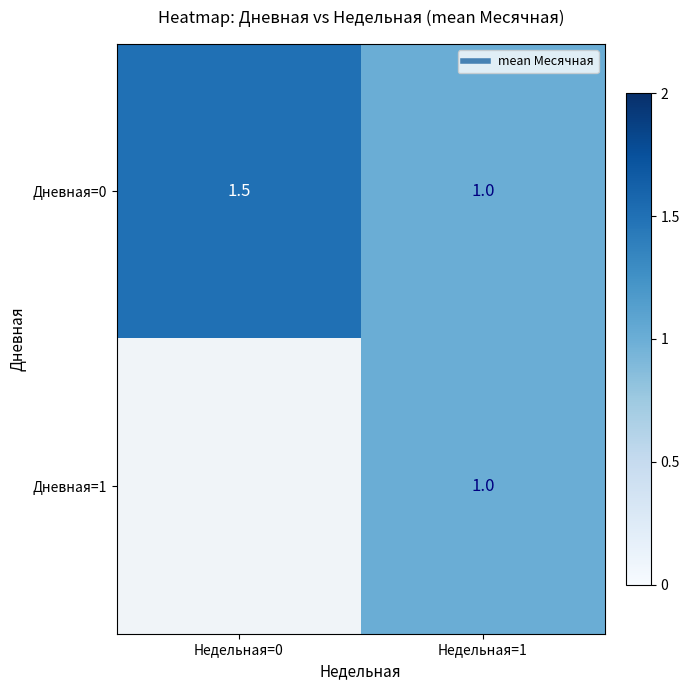

At which label is Дневная=0 closest to 1?

Недельная=1